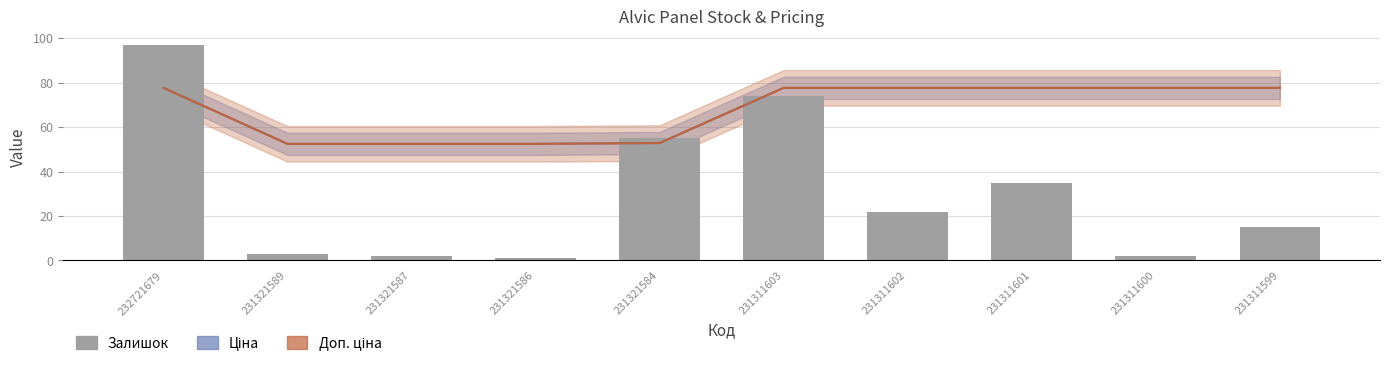

How many data points are less than 22?

5